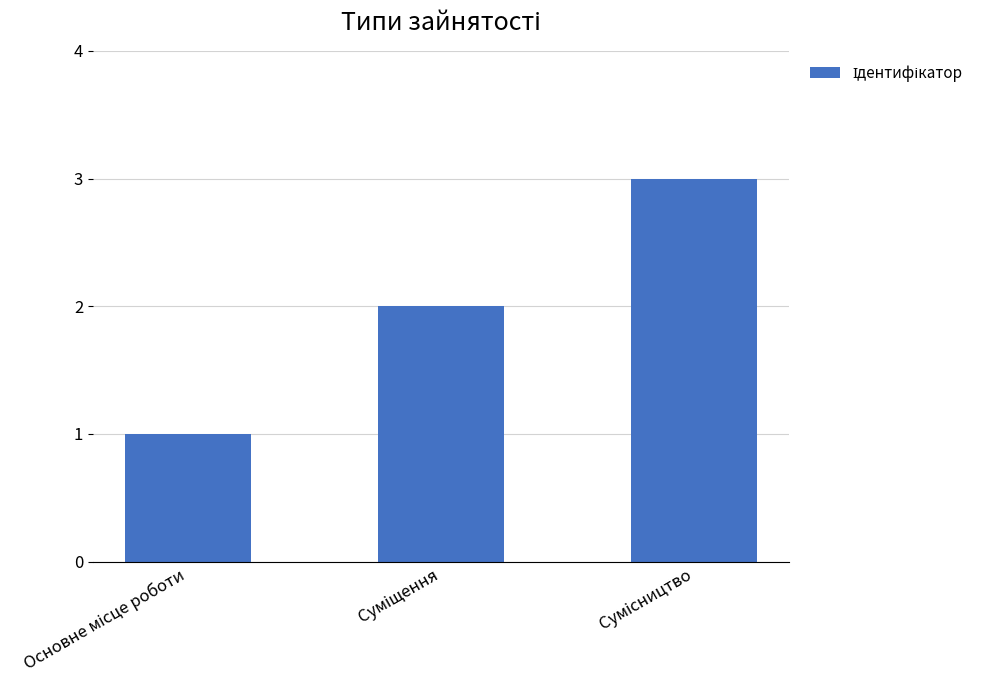

What is the sum of all values?

6